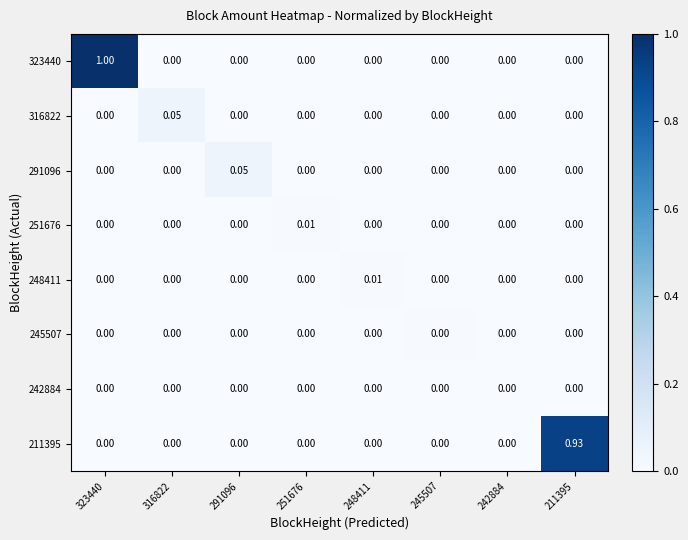

Count the number of categories in the chart.

8